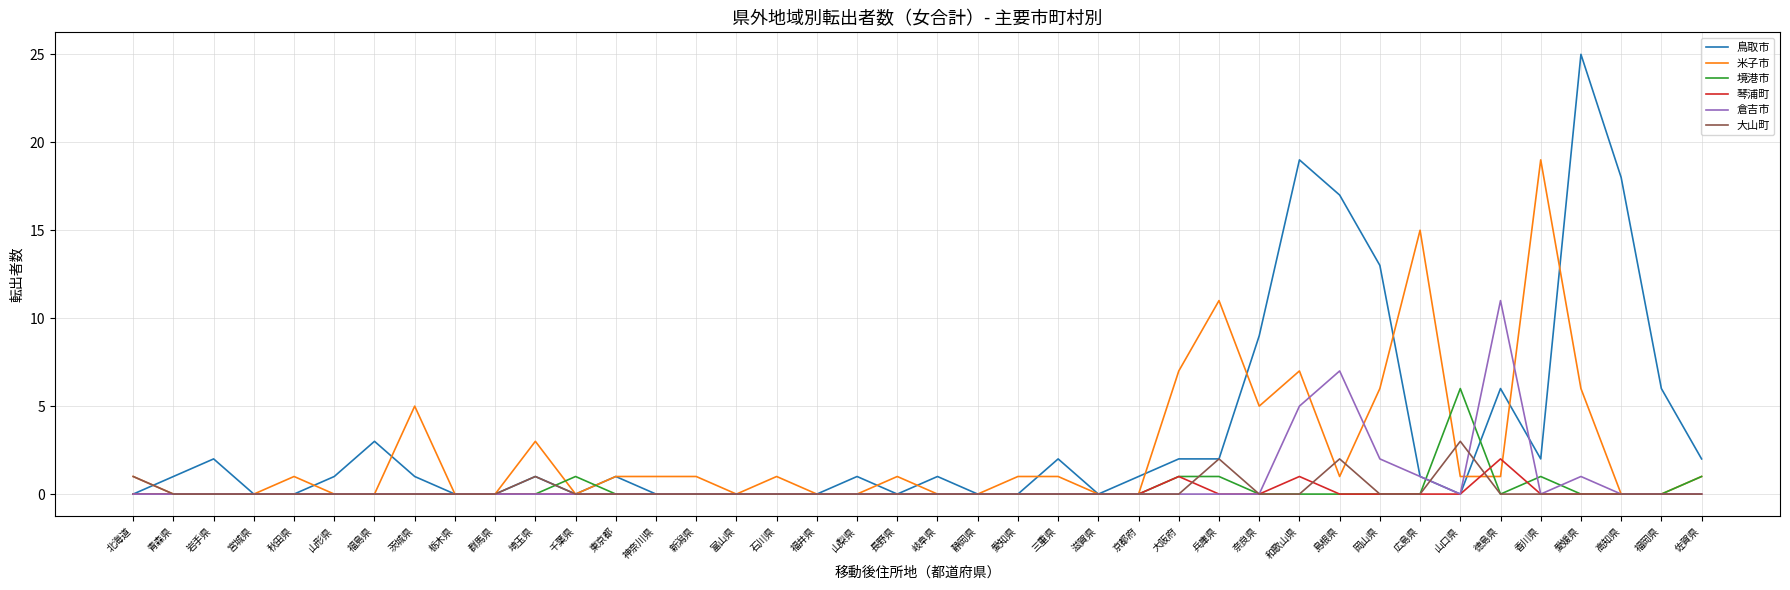

What is the sum of the 大山町 values at 新潟県 and 兵庫県?

2